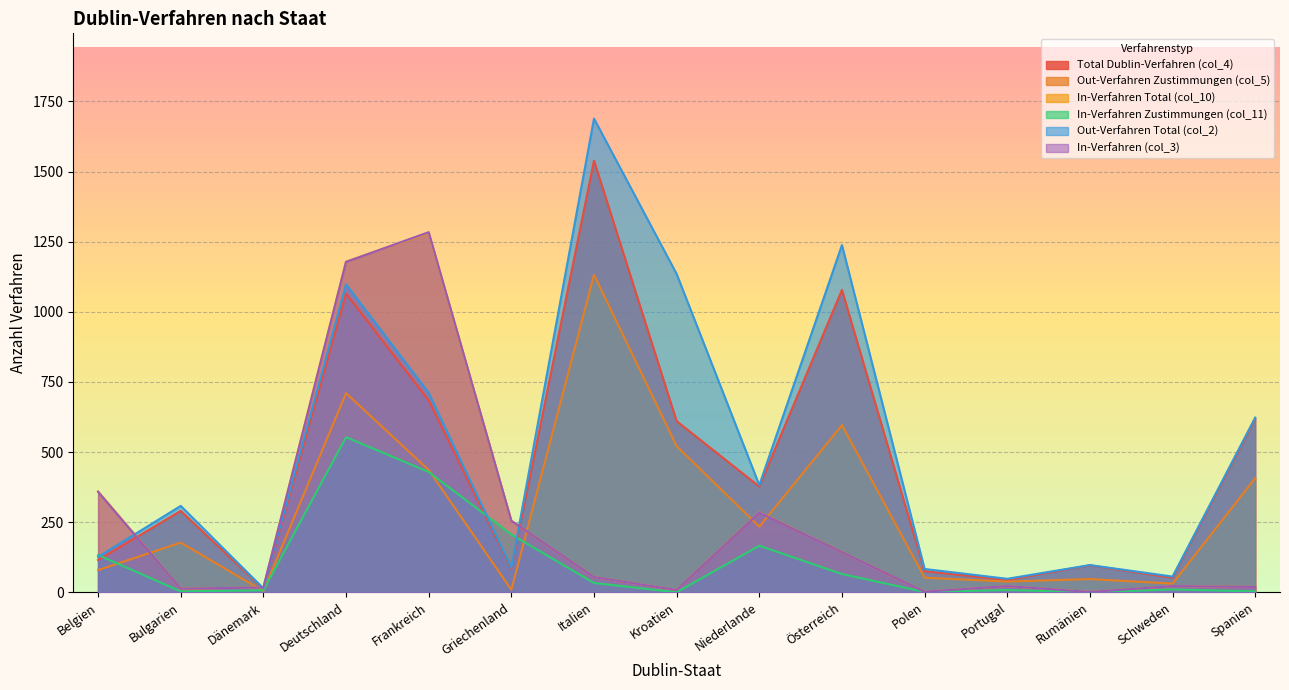

At which category is the sum across all series the highest?

Deutschland